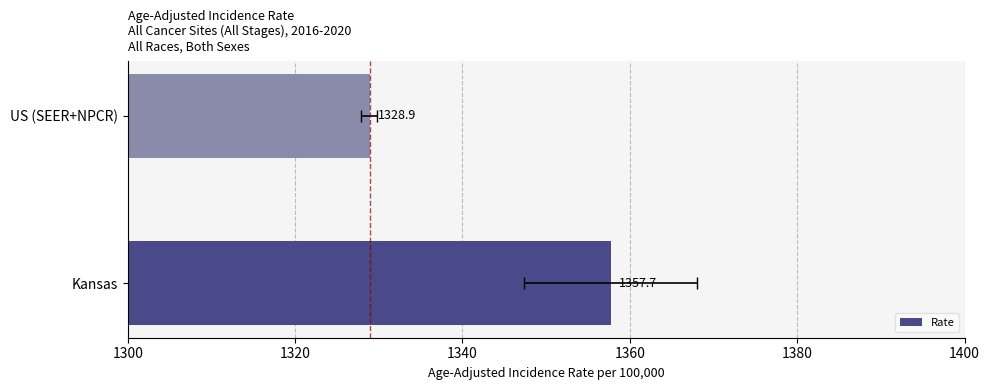

Count the number of data series in this chart.

1